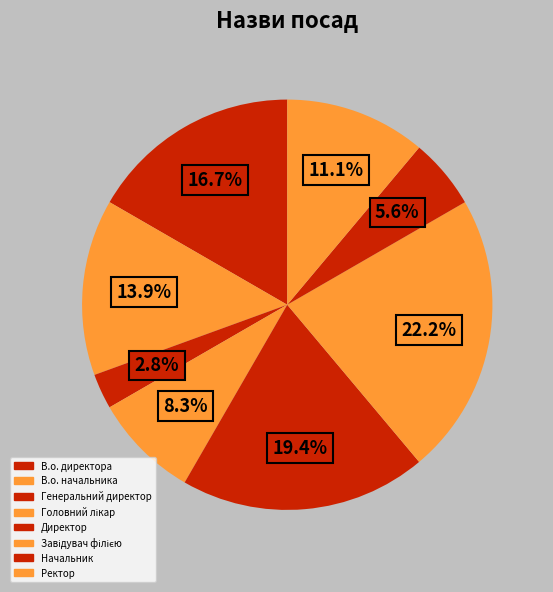

What is the ratio of the value at Головний лікар to the value at Ректор?

0.8